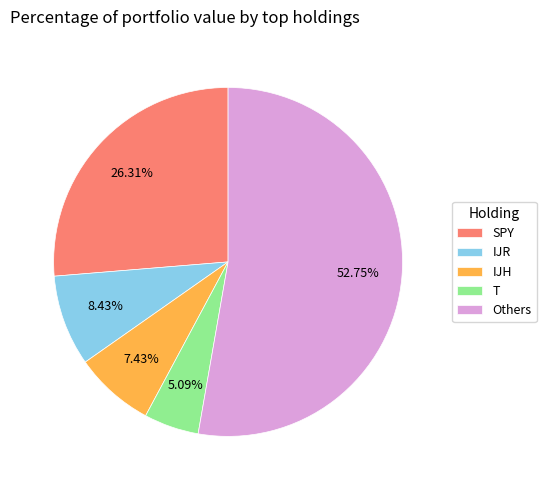

Is there any slice that represents more than half of the pie?

Yes